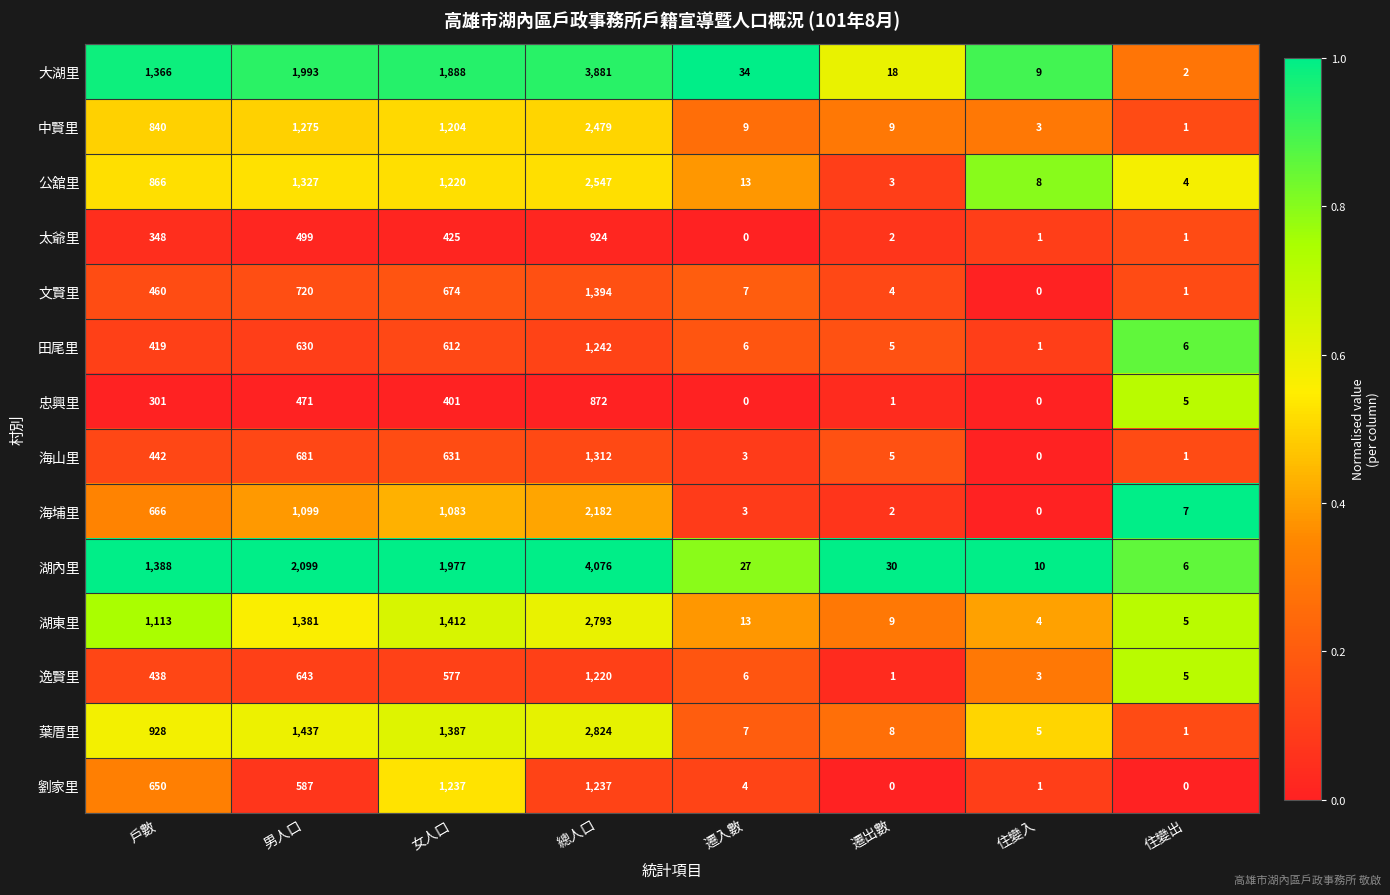

Which category has the lowest value in the 逸賢里 series?

遷出數